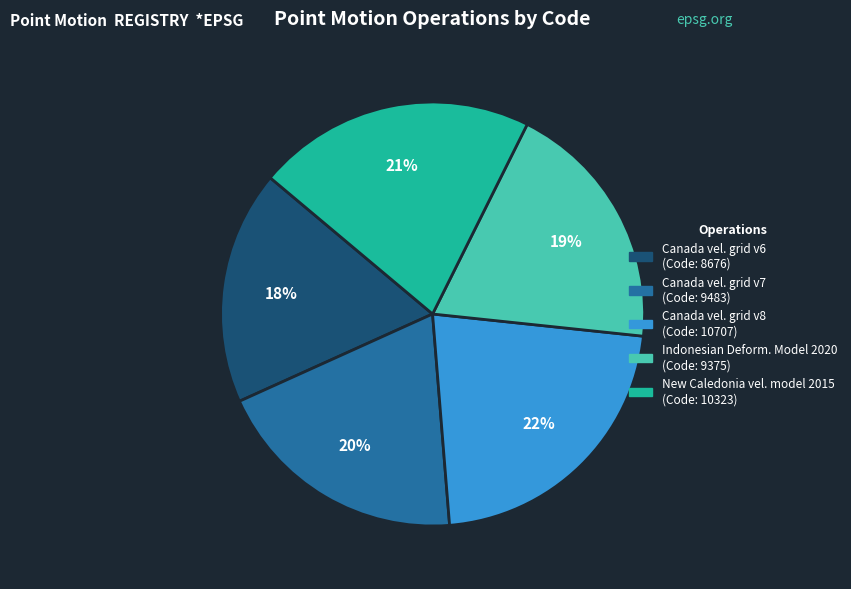

To the nearest percent, what is the difference between the largest and smallest slice percentages?

4%